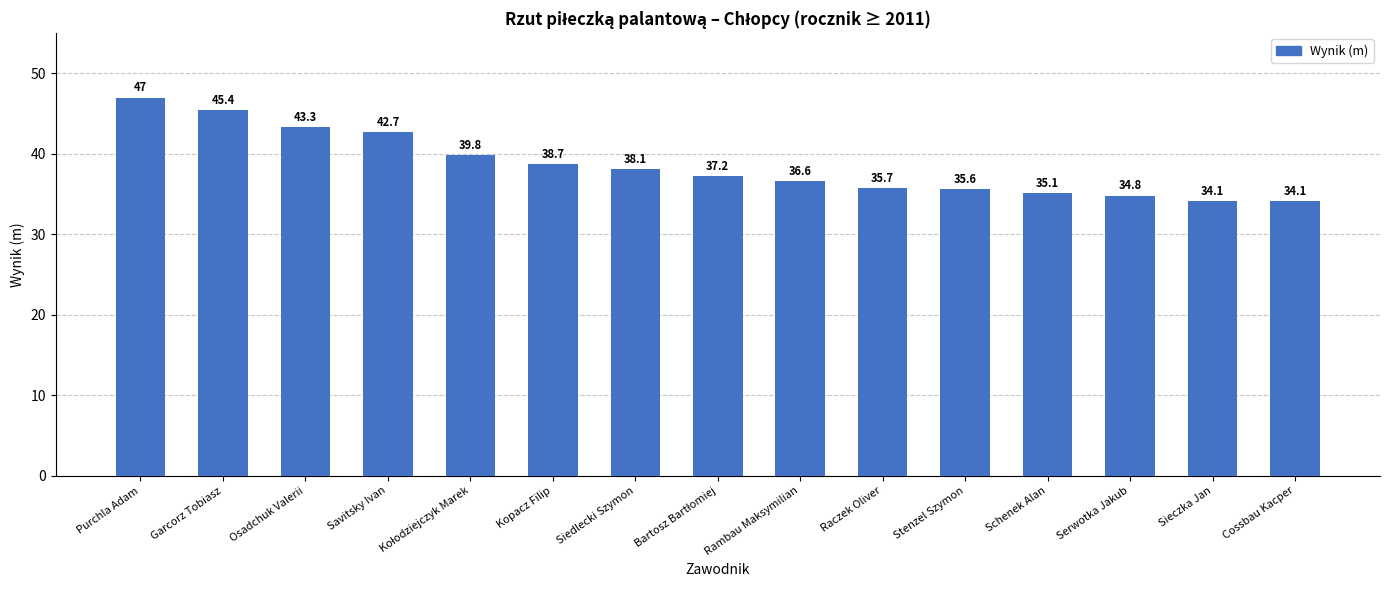

What position from the right is Siedlecki Szymon?

9